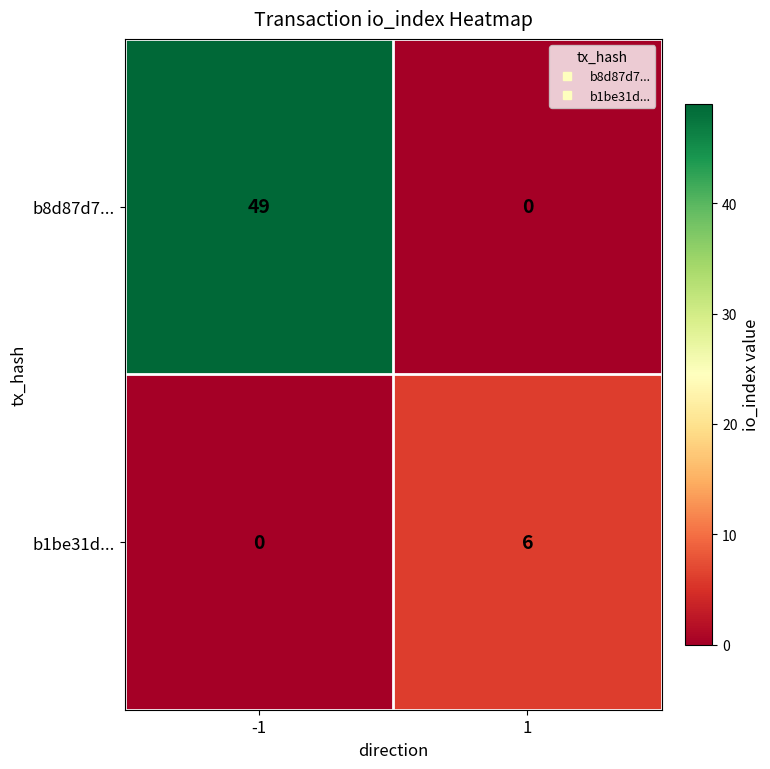

What is the difference between the b1be31d... values at 1 and -1?

6